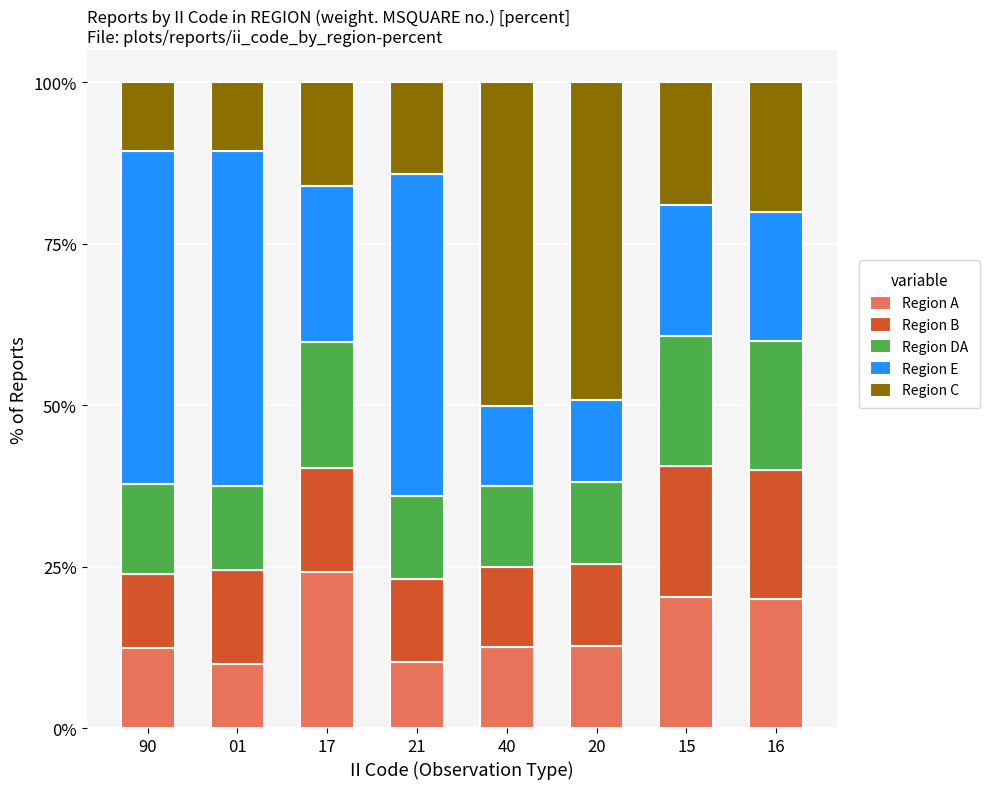

What is the total value across all series at 21?

100.0